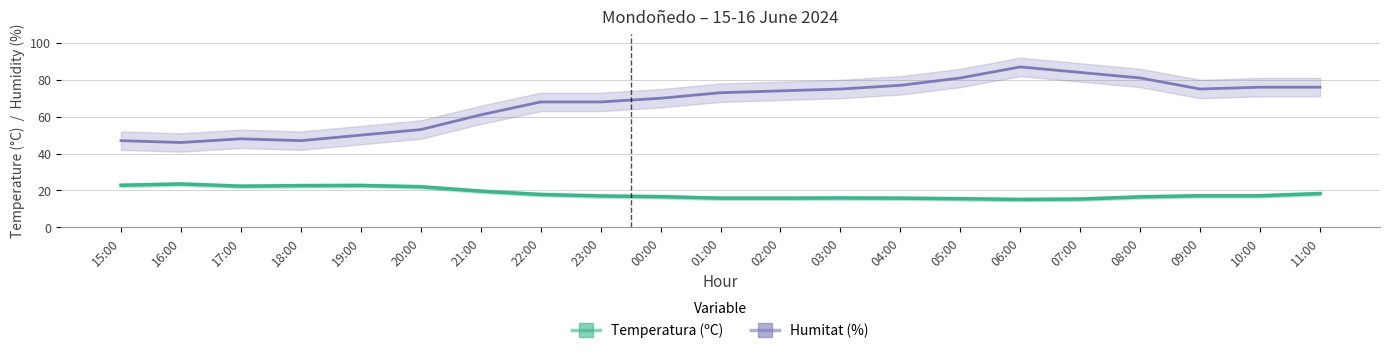

True or false: Humitat (%) has more than 2 interior local peaks.

False